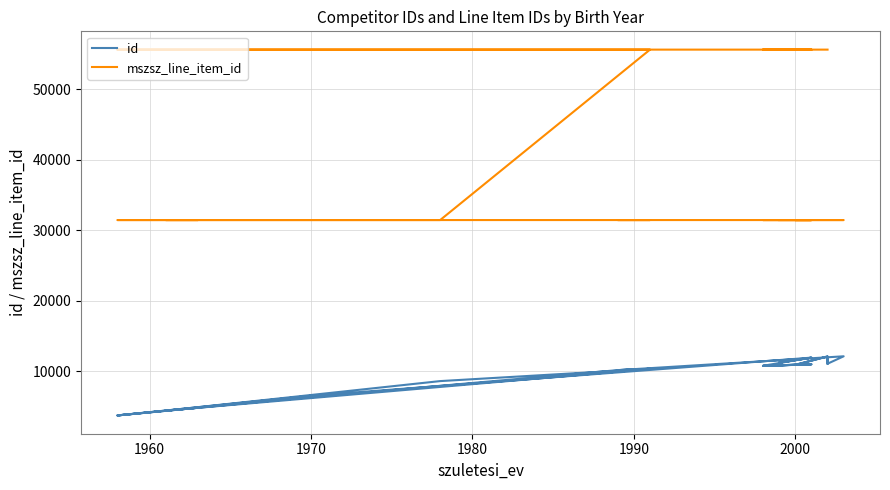

What is the maximum value for id?

12097